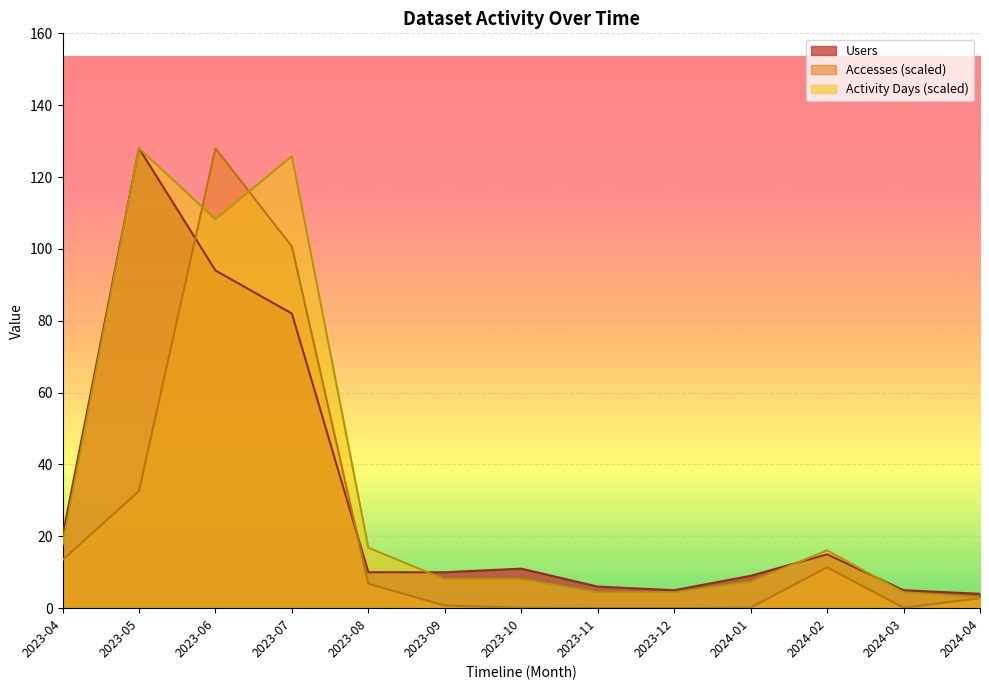

What is the average value of the Users series?

30.7